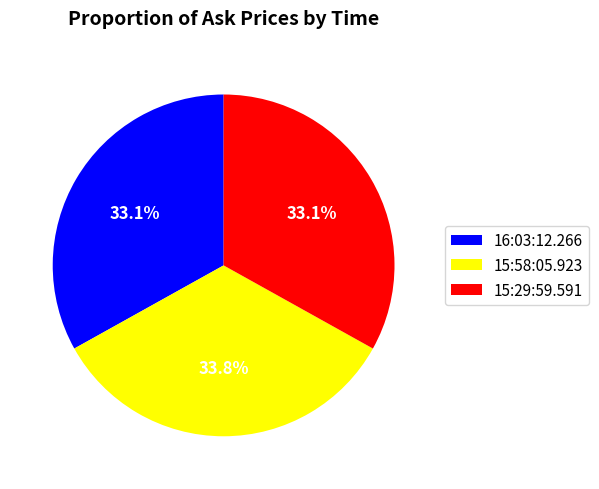

The 15:58:05.923 slice represents 34% of the pie. True or false?

True